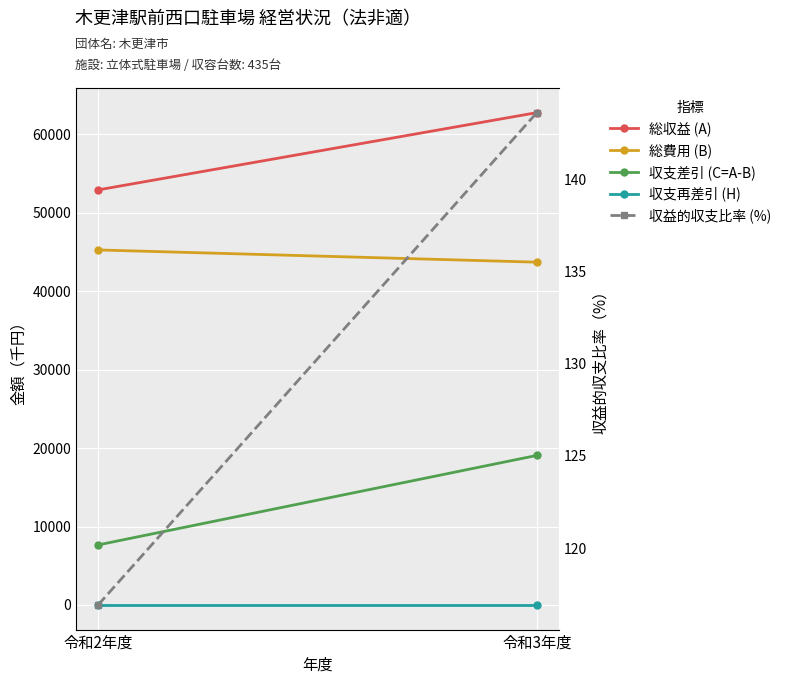

Rank the categories by 収益的収支比率 (%) value from highest to lowest.

令和3年度, 令和2年度